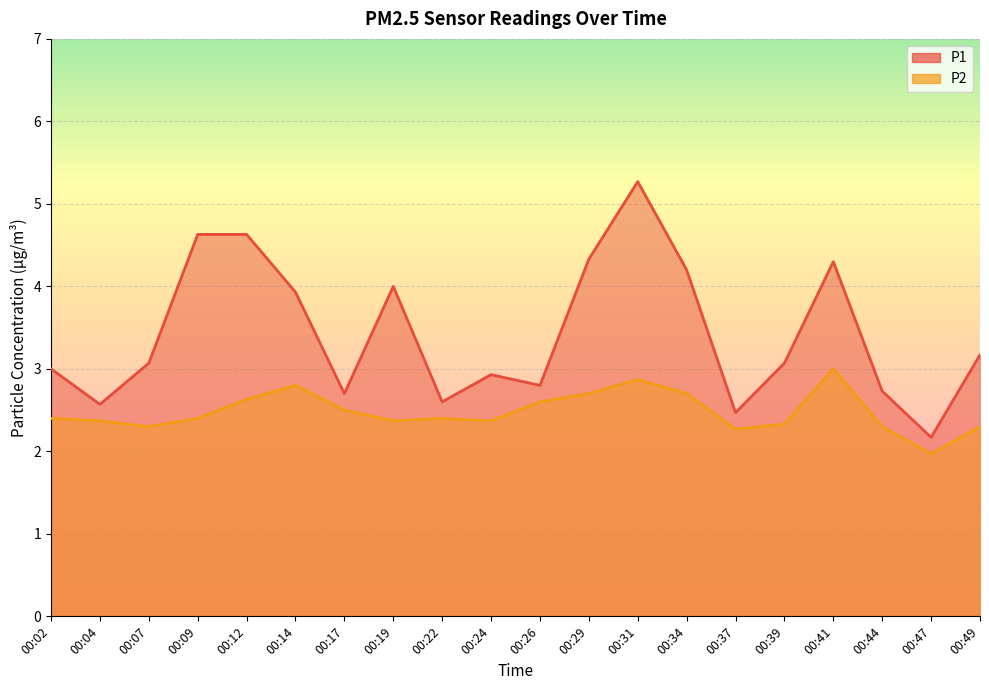

Which series changed the most between 00:19 and 00:37?

P1